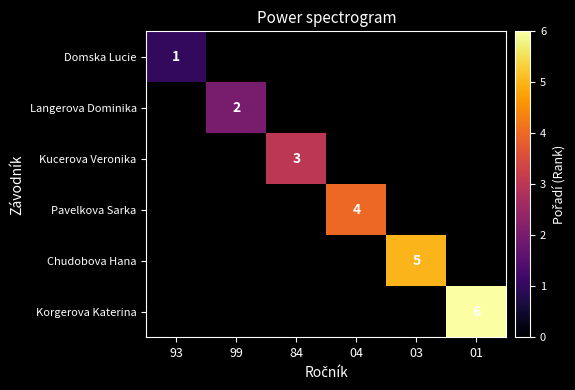

How many values in Korgerova Katerina are above zero?

1